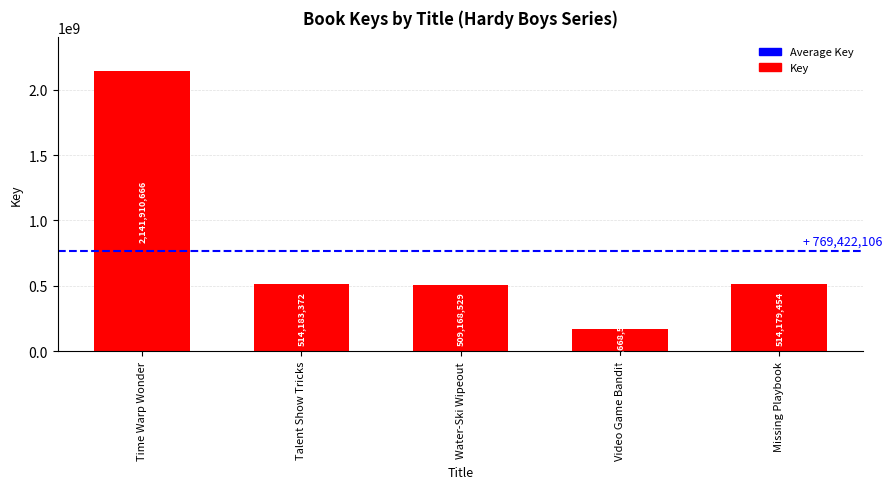

List the labels in order of value, largest first.

Time Warp Wonder, Talent Show Tricks, Missing Playbook, Water-Ski Wipeout, Video Game Bandit